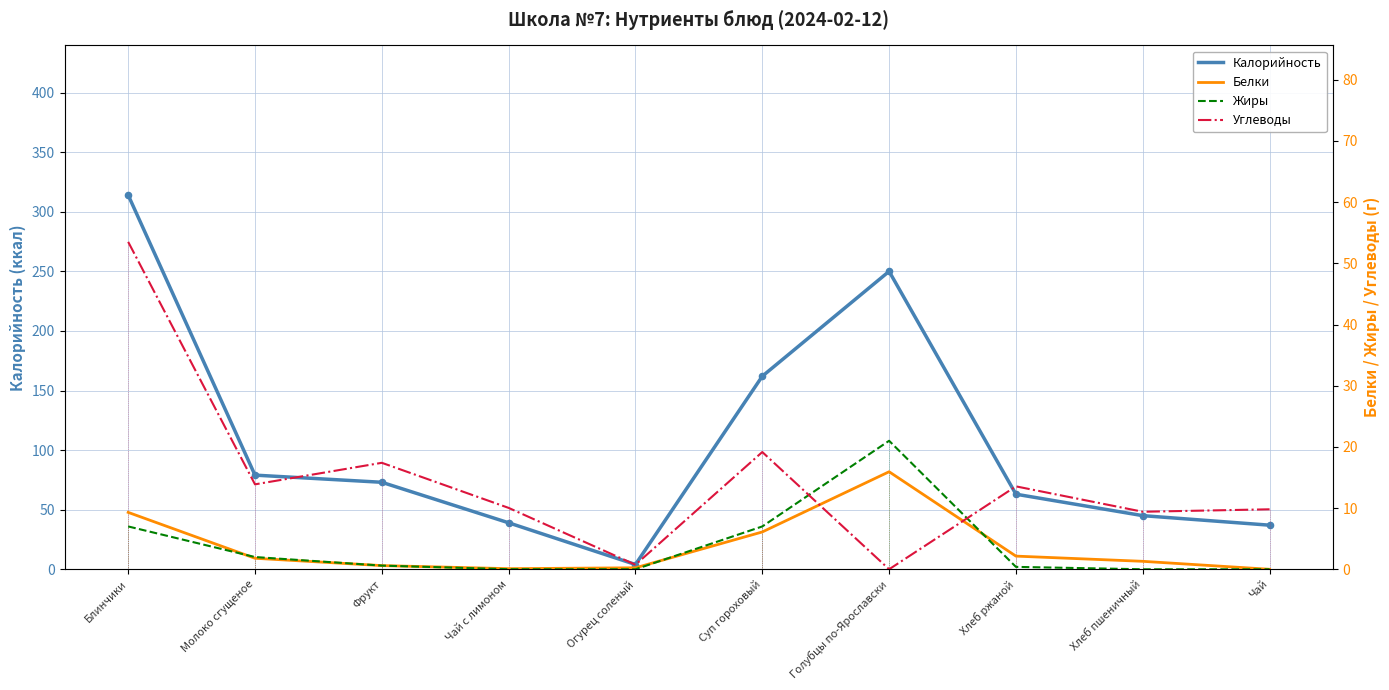

What are all the series names shown in the legend?

Калорийность, Белки, Жиры, Углеводы